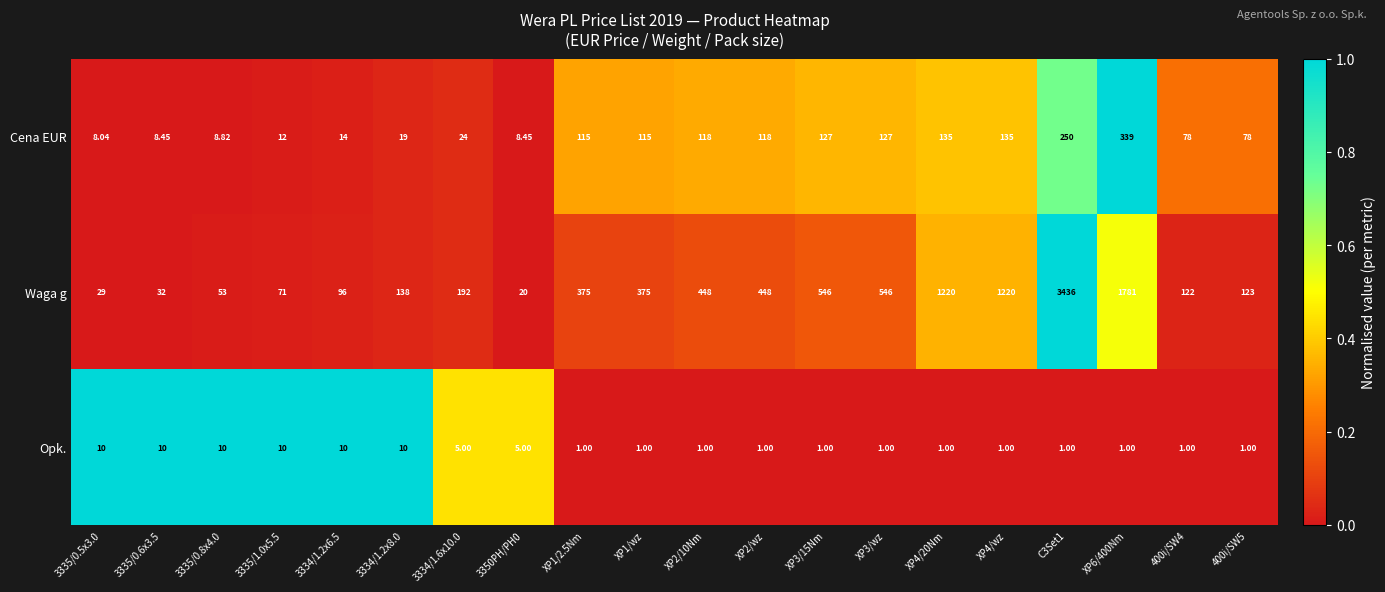

Which series changed the most between 3335/0.5x3.0 and 3334/1.6x10.0?

Waga g